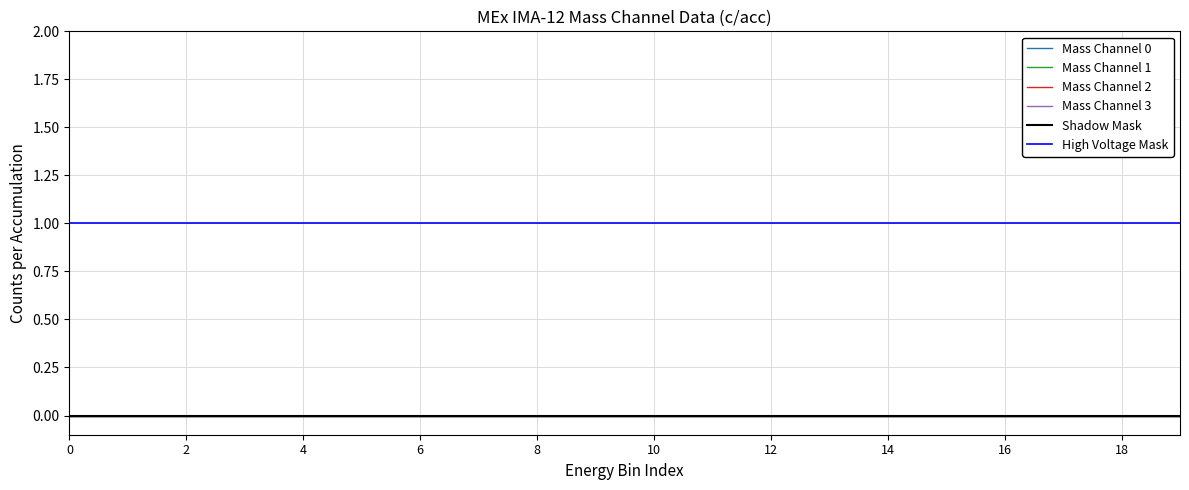

Does the chart have visible grid lines?

Yes